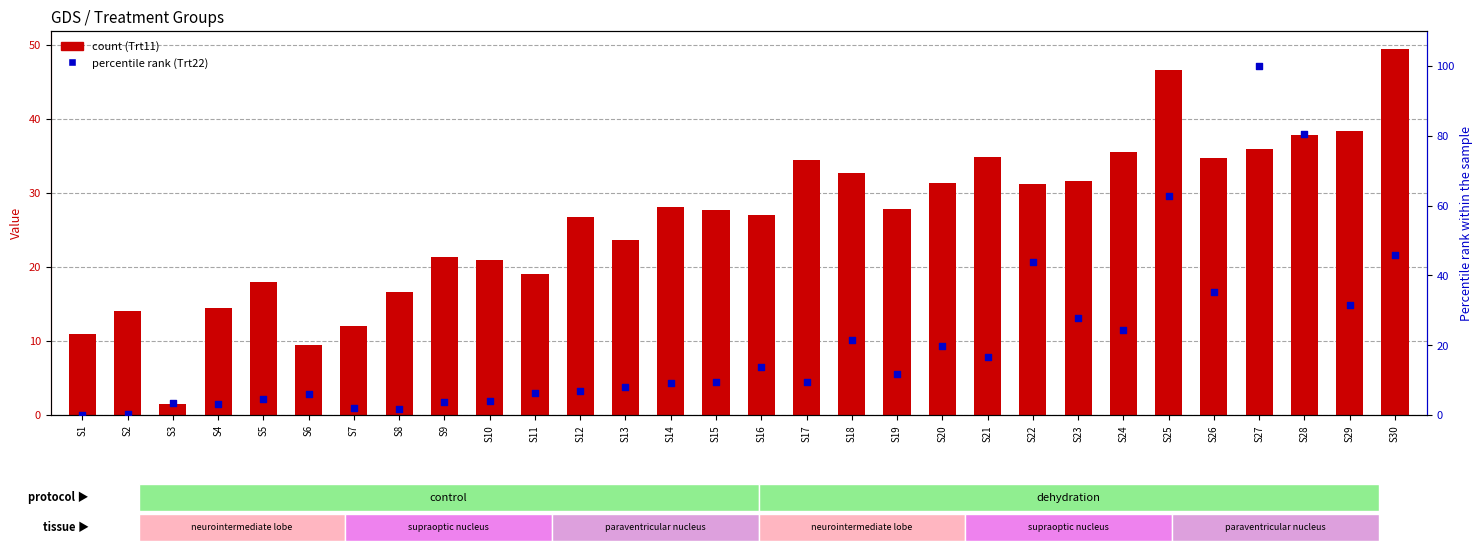

Which series contains the lowest Y value?

Trt22 (percentile rank)